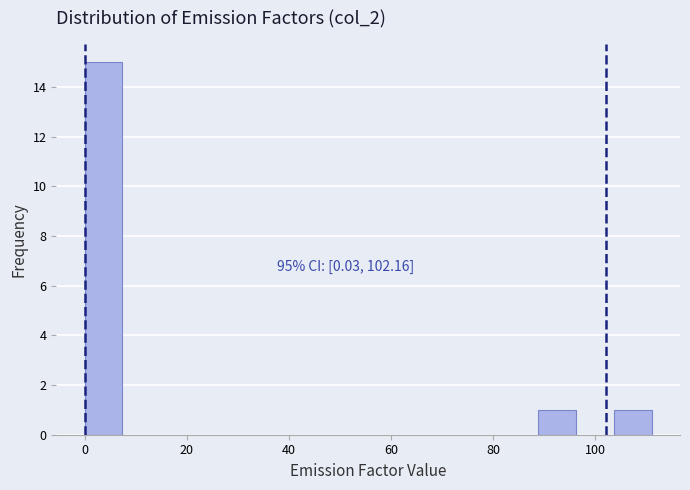

Read against the x-axis, roughly where is the centre of the tallest bar?

4